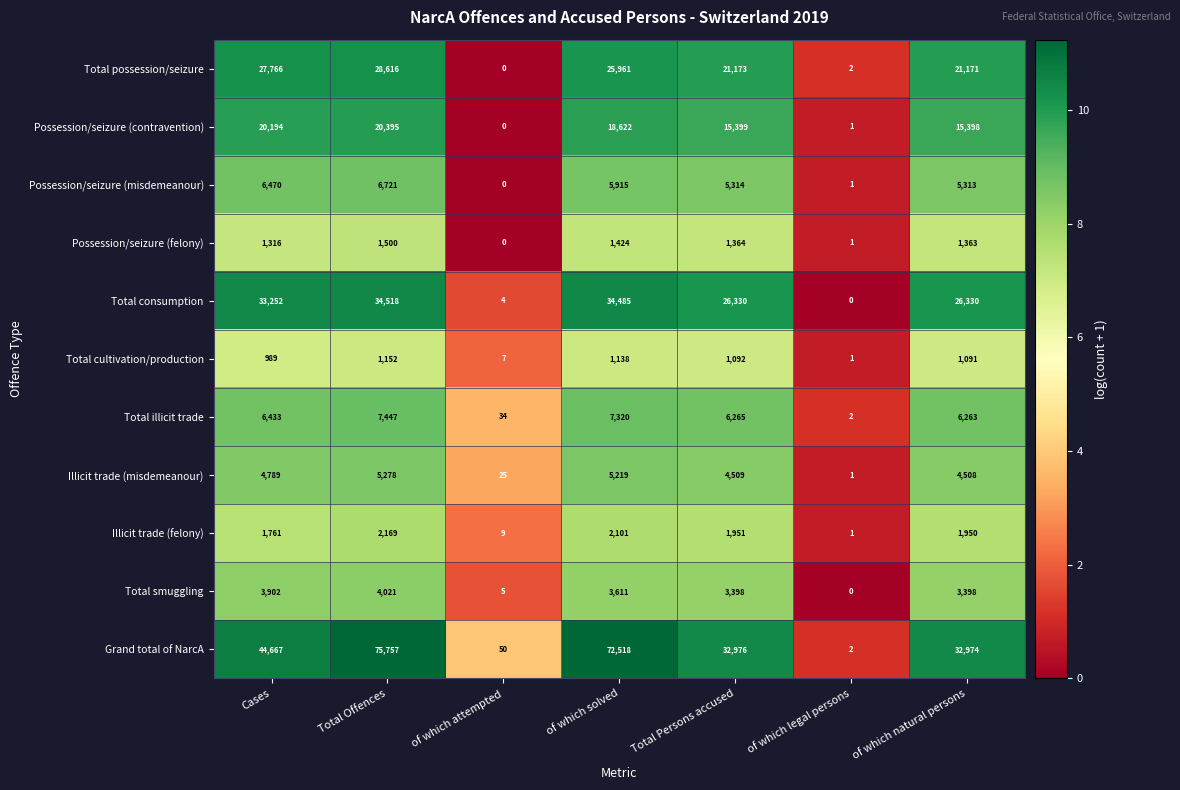

What is the difference between the Illicit trade (felony) values at Total Offences and Total Persons accused?

218